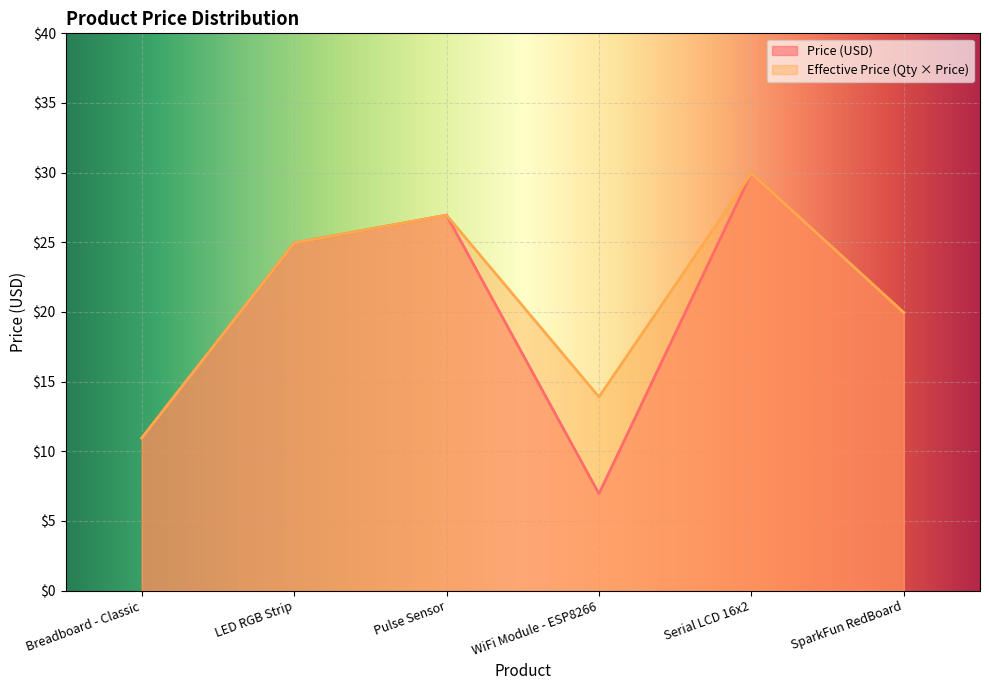

Reading left to right, list all the values displayed in this chart.

Price (USD): 10.9	24.9	26.9	7.0	29.9	19.9
Quantity x Price: 10.9	24.9	26.9	13.9	29.9	19.9